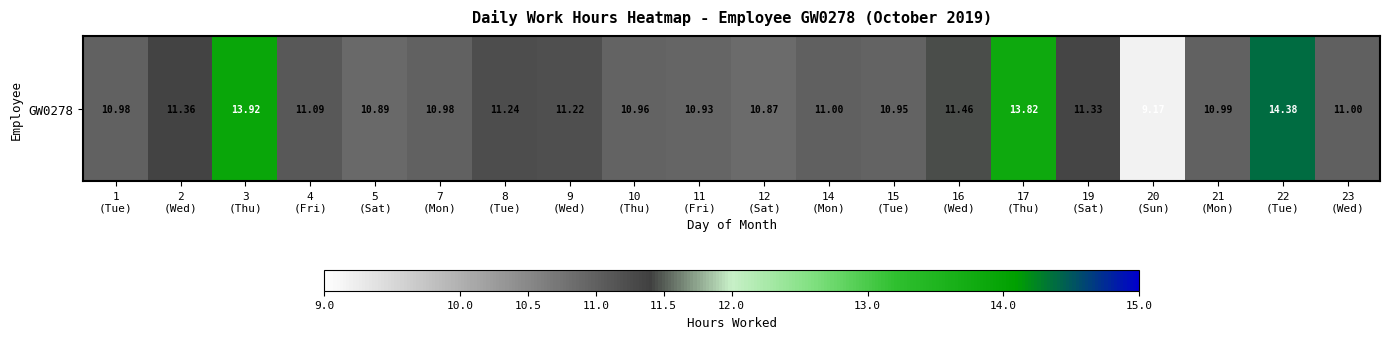

Which label corresponds to the largest value in the chart?

22
(Tue)